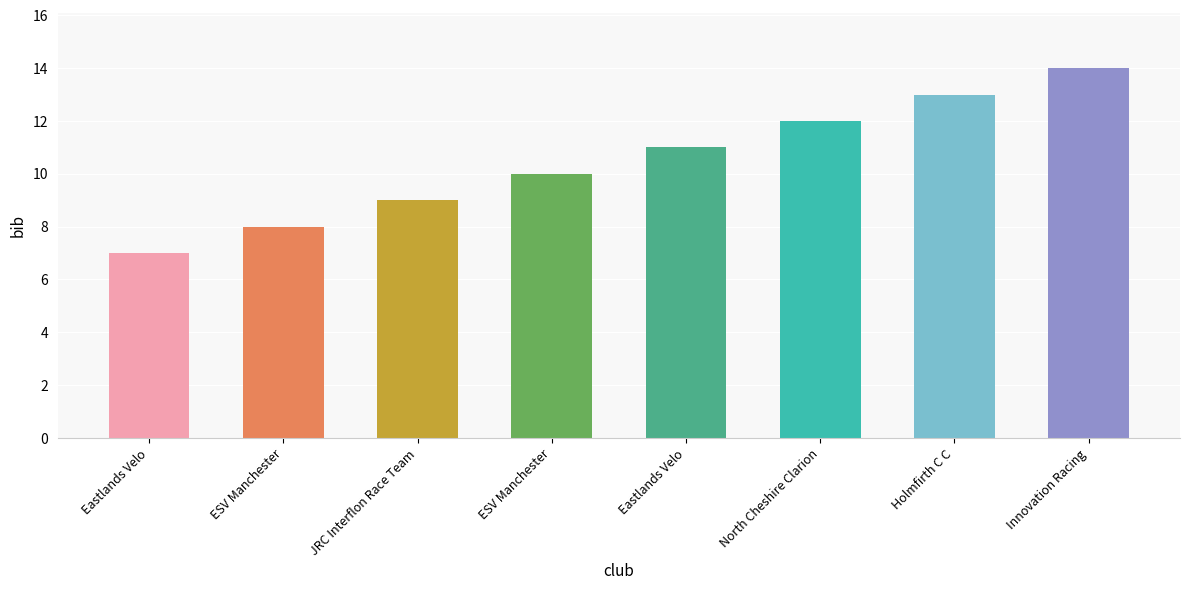

Does the chart contain any negative values?

No